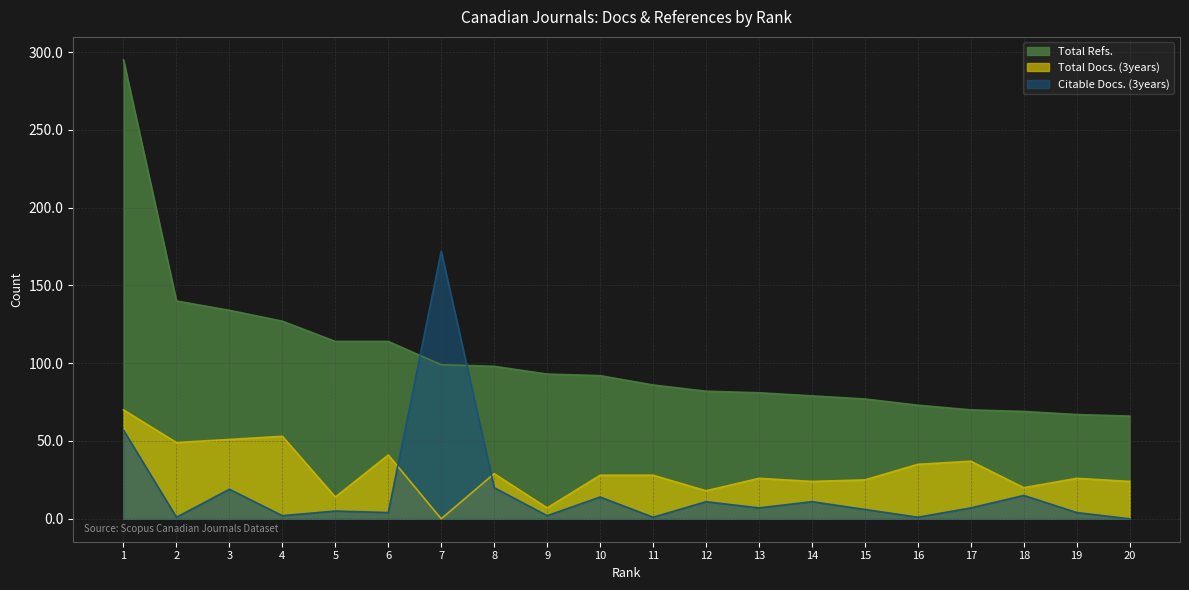

What is the value of the Total Docs. (3years) point at the 16th from the left?

35